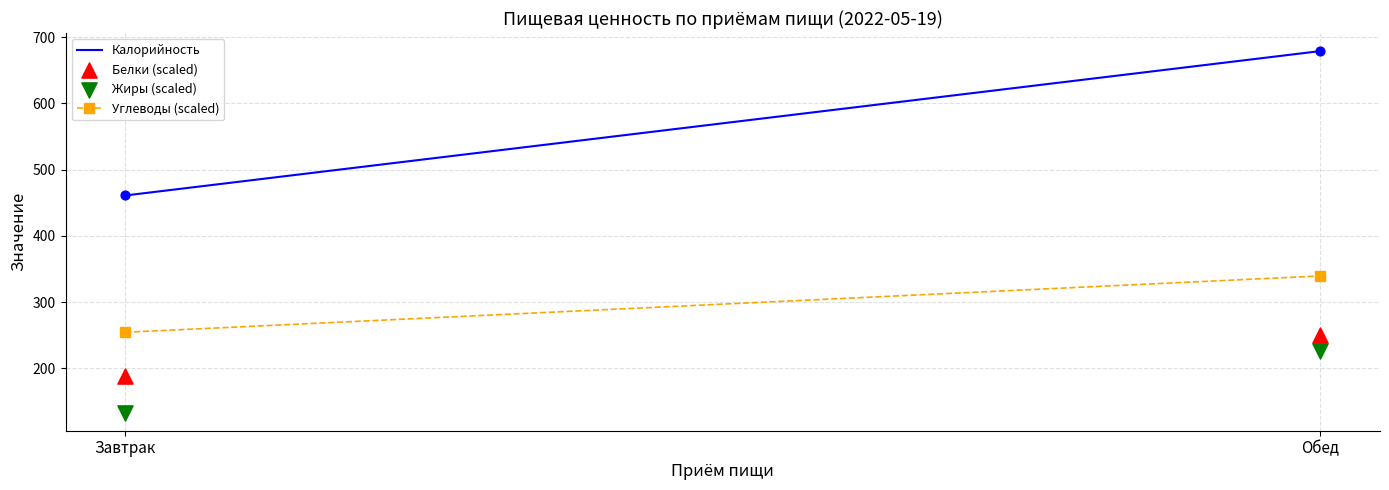

Is the value of Белки (scaled) at Завтрак greater than the value of Жиры (scaled) at Обед?

No